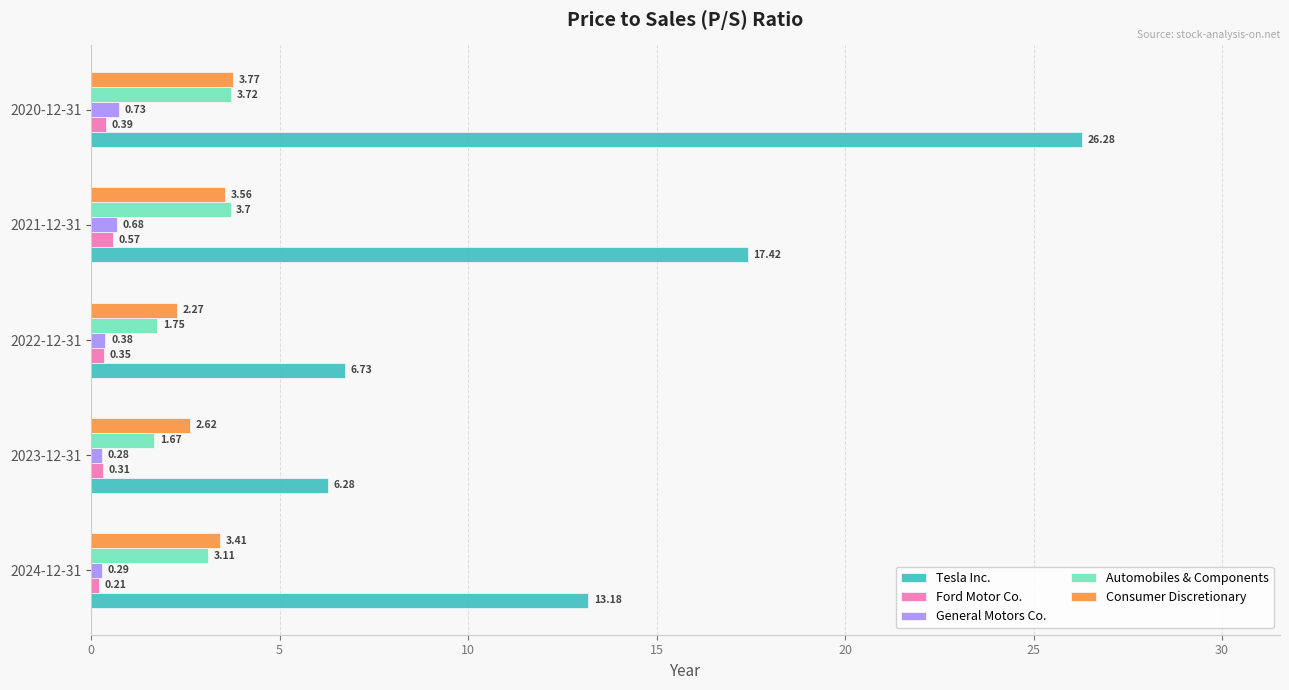

Which series has the widest spread of values?

Tesla Inc.